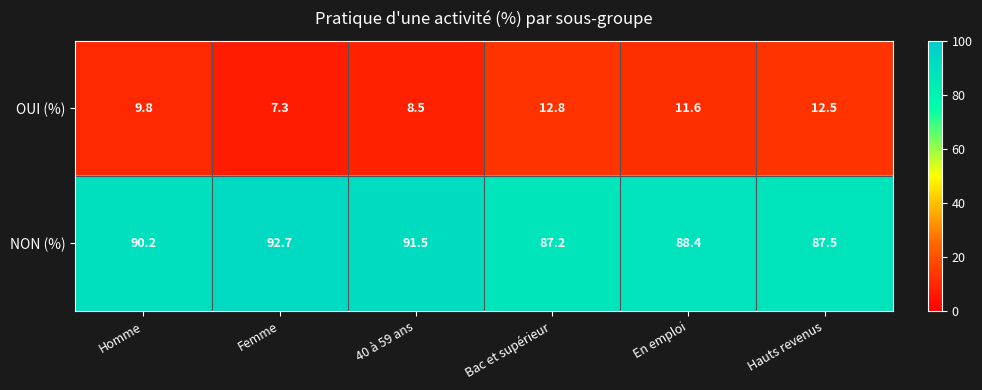

Reading right to left, transcribe all the data shown in this chart.

OUI (%): 12.5	11.6	12.8	8.5	7.3	9.8
NON (%): 87.5	88.4	87.2	91.5	92.7	90.2